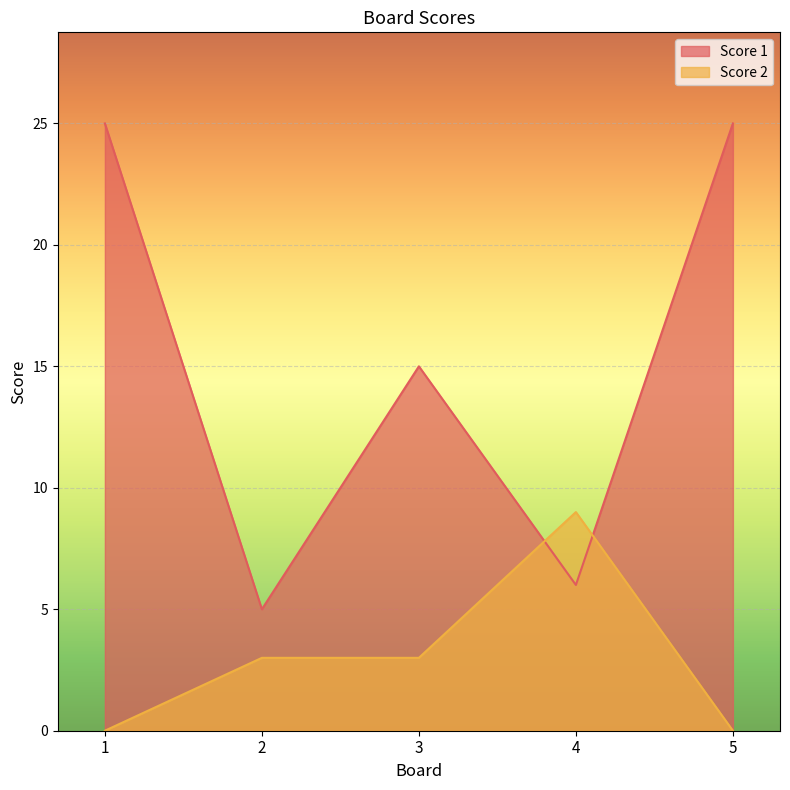

Where do Score 1 and Score 2 first cross each other?

3 and 4